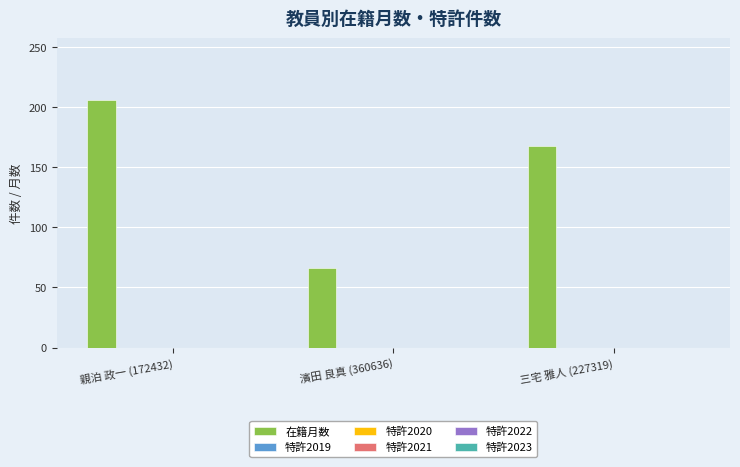

How many bars are there in total?

3